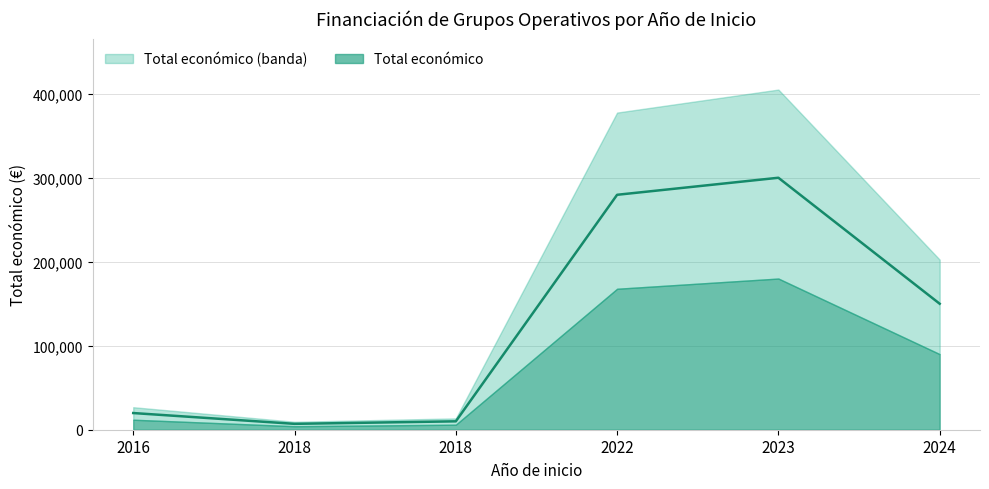

Is it true that the value at 2022 is 476004?

False